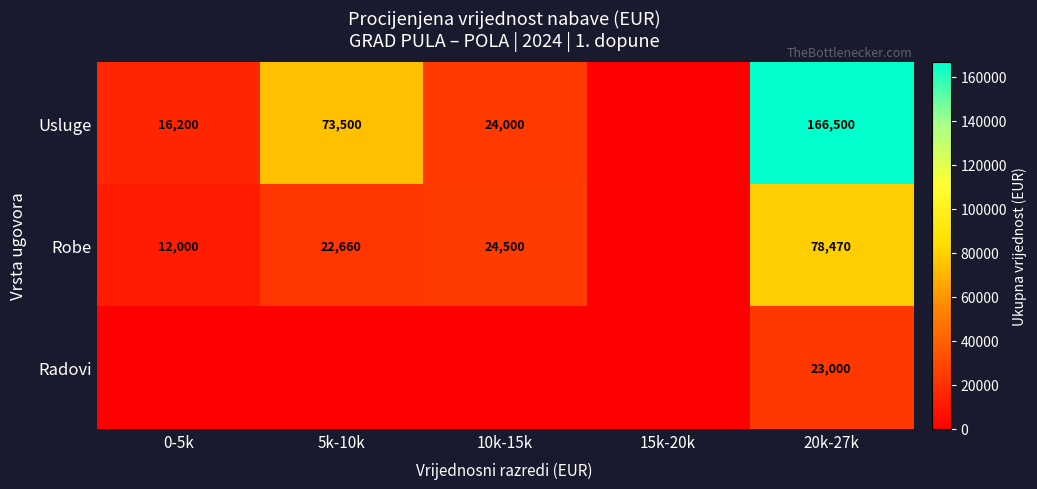

Rank the series at 20k-27k from highest to lowest value.

Usluge, Robe, Radovi